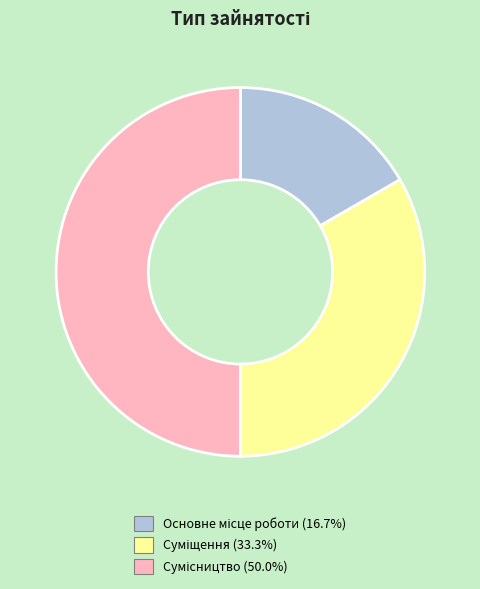

Which has a higher value, Основне місце роботи or Сумісництво?

Сумісництво